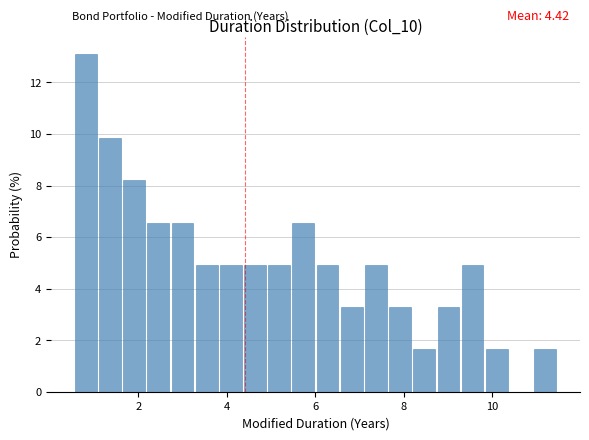

Read against the x-axis, roughly where is the centre of the tallest bar?

0.8